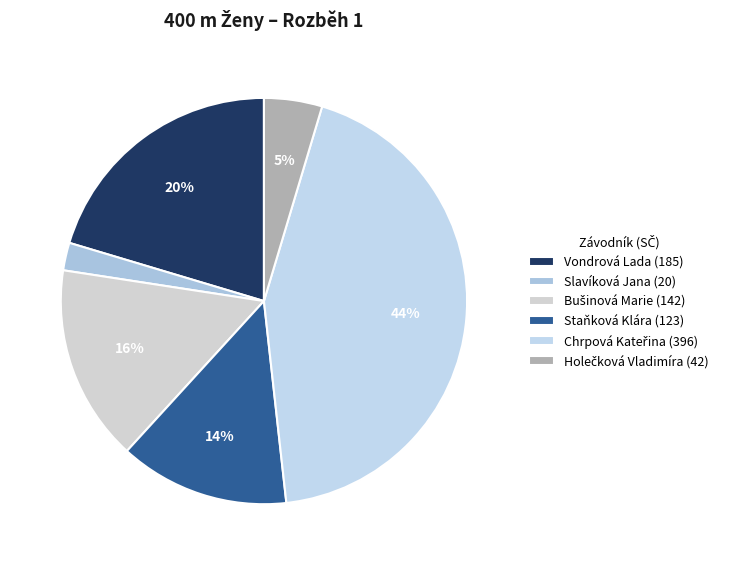

To the nearest percent, what portion does Staňková Klára represent?

14%